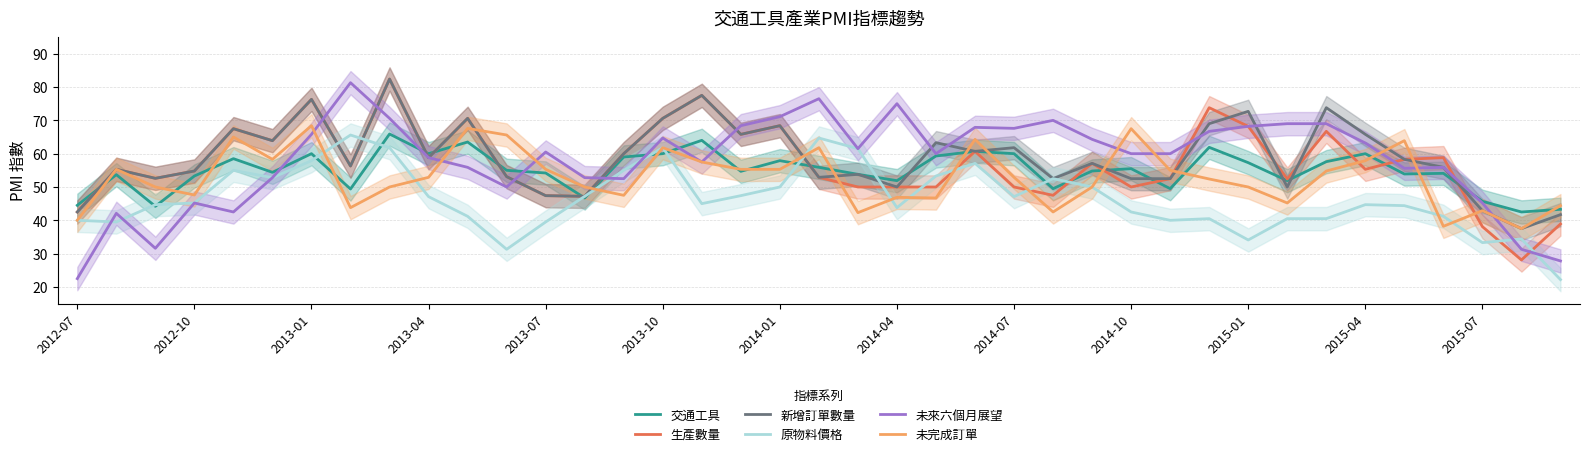

After their last crossing, which series has the higher values: 未來六個月展望 or 未完成訂單?

未完成訂單